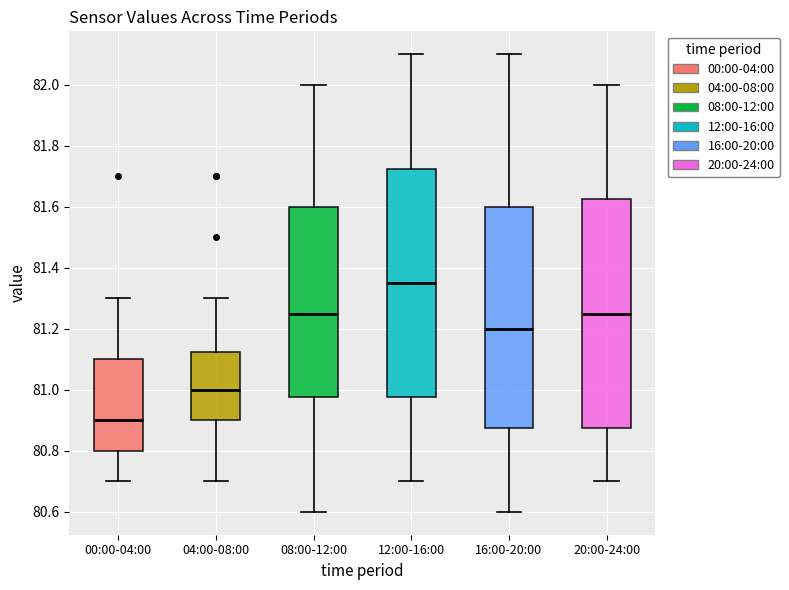

Reading left to right, transcribe this box plot: for each box, give where its median line is, the range the box spans, and where its two whiskers end, as read against the y-axis. The values are not printed on the chart, so give them approximately, as read against the axis.

00:00-04:00: median 80.90, box 80.80 to 81.10, whiskers 80.70 to 81.30
04:00-08:00: median 81.00, box 80.90 to 81.12, whiskers 80.70 to 81.30
08:00-12:00: median 81.26, box 80.98 to 81.60, whiskers 80.60 to 82.00
12:00-16:00: median 81.36, box 80.98 to 81.72, whiskers 80.70 to 82.10
16:00-20:00: median 81.20, box 80.88 to 81.60, whiskers 80.60 to 82.10
20:00-24:00: median 81.26, box 80.88 to 81.62, whiskers 80.70 to 82.00